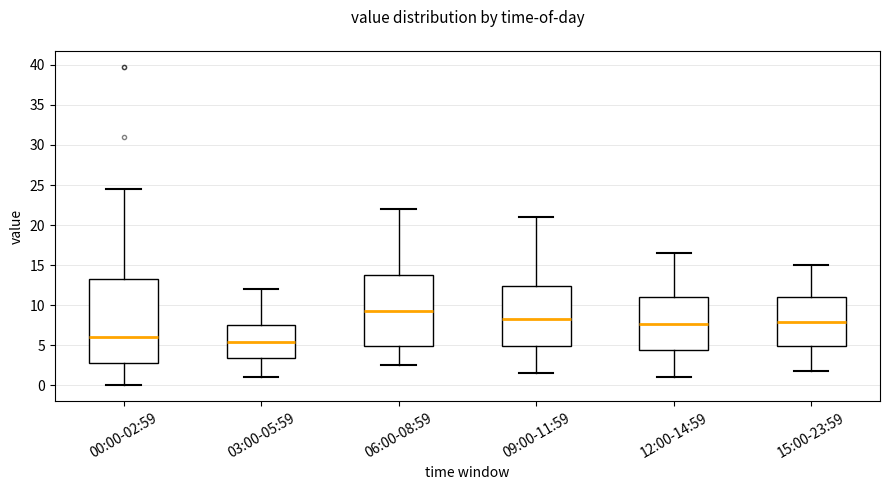

Reading left to right, transcribe this box plot: for each box, give where its median line is, the range the box spans, and where its two whiskers end, as read against the y-axis. The values are not printed on the chart, so give them approximately, as read against the axis.

00:00-02:59: median 6.0, box 3.0 to 13.5, whiskers 0.0 to 24.5
03:00-05:59: median 5.5, box 3.5 to 7.5, whiskers 1.0 to 12.0
06:00-08:59: median 9.5, box 5.0 to 14.0, whiskers 2.5 to 22.0
09:00-11:59: median 8.5, box 5.0 to 12.5, whiskers 1.5 to 21.0
12:00-14:59: median 7.5, box 4.5 to 11.0, whiskers 1.0 to 16.5
15:00-23:59: median 8.0, box 5.0 to 11.0, whiskers 2.0 to 15.0